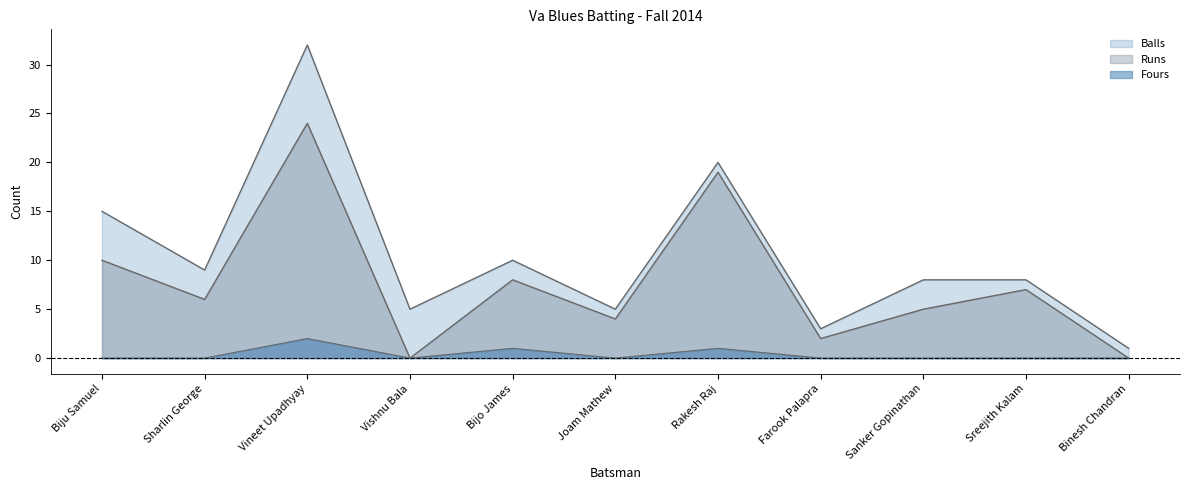

List the labels in order of Runs value, smallest first.

Vishnu Bala, Binesh Chandran, Farook Palapra, Joam Mathew, Sanker Gopinathan, Sharlin George, Sreejith Kalam, Bijo James, Biju Samuel, Rakesh Raj, Vineet Upadhyay